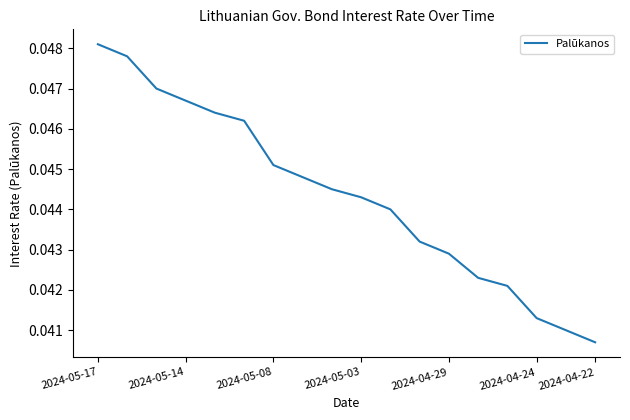

Is this an area chart (filled region under the line)?

No